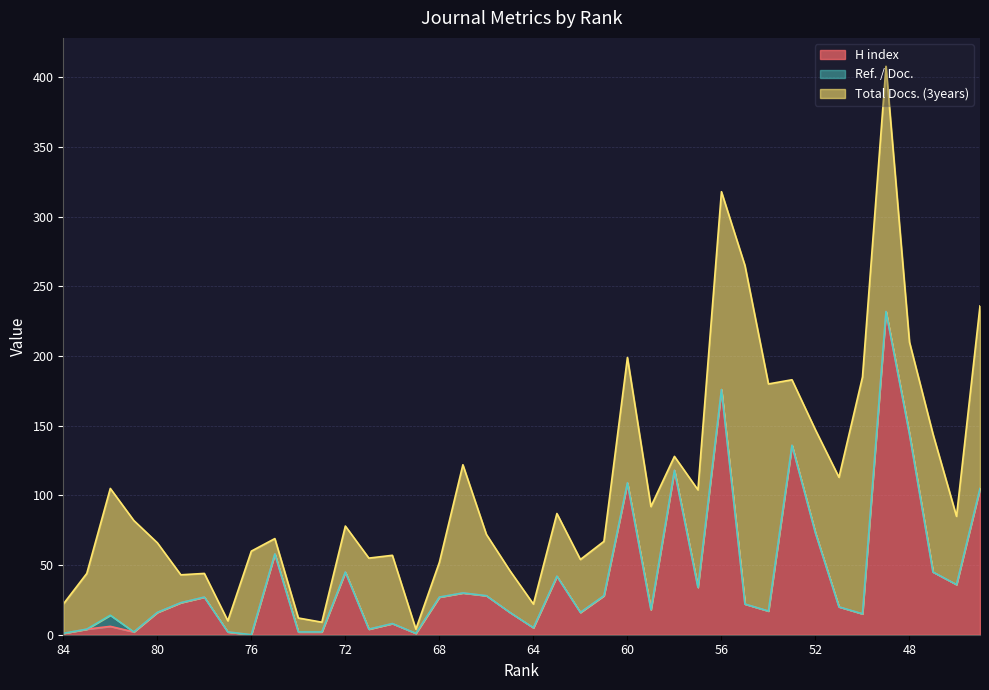

Reading left to right, what are all the values shown in this chart?

H index: 1	4	6	2	16	23	27	2	0	58	2	2	45	4	8	1	27	30	28	16	5	42	16	28	109	18	118	34	176	22	17	136	73	20	15	232	144	45	36	105
Ref. / Doc.: 0	0	8	0	0	0	0	0	0	0	0	0	0	0	0	0	0	0	0	0	0	0	0	0	0	0	0	0	0	0	0	0	0	0	0	0	0	0	0	0
Total Docs. (3years): 21	40	91	80	50	20	17	8	60	11	10	7	33	51	49	3	25	92	44	30	17	45	38	39	90	74	10	70	142	243	163	47	74	93	170	176	66	99	49	131